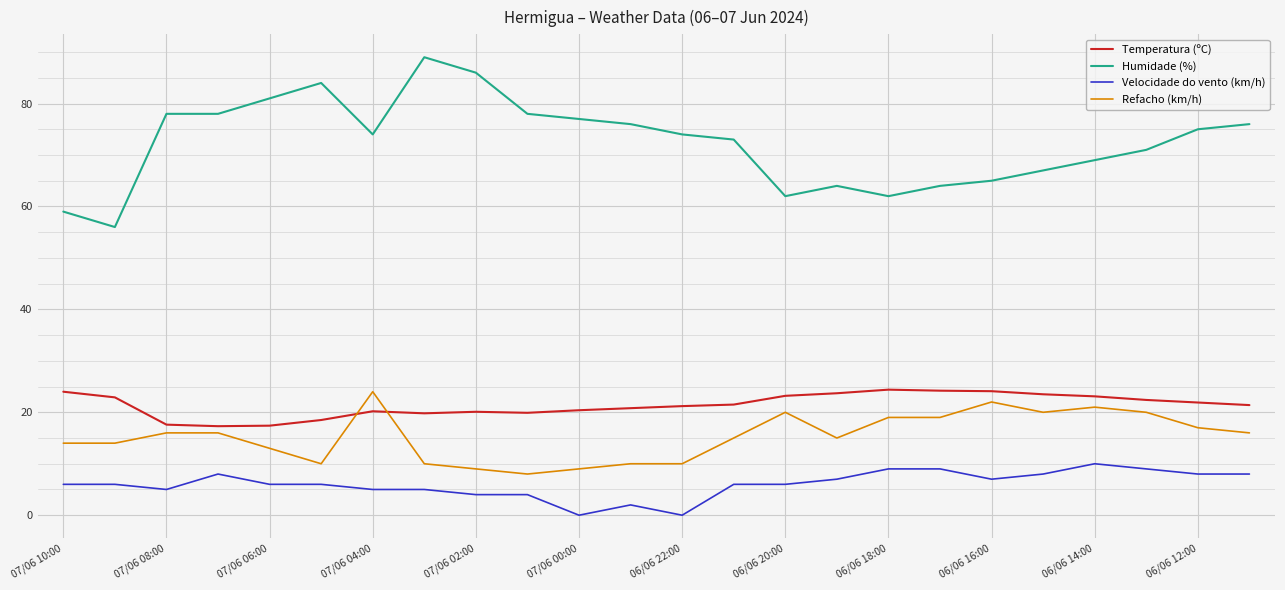

At how many categories does at least one series exceed 68?

16